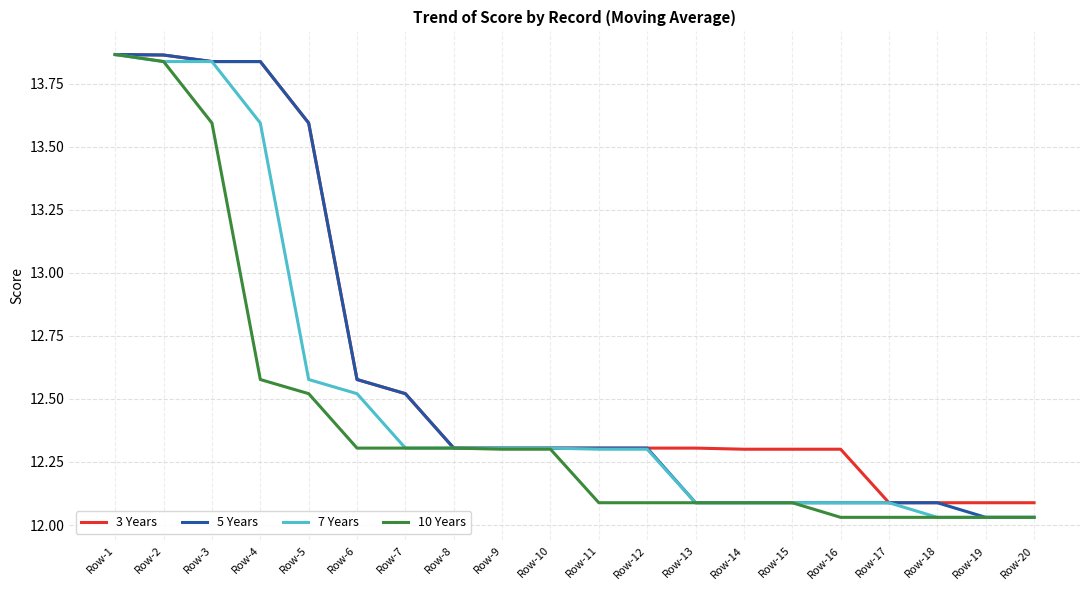

List the series in order of their overall mean, highest first.

3 Years, 5 Years, 7 Years, 10 Years